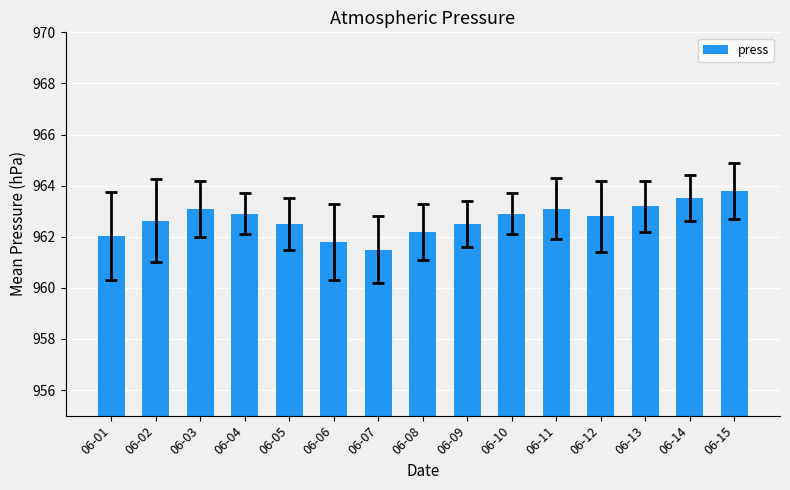

What is the approximate value at 06-11?

963.1